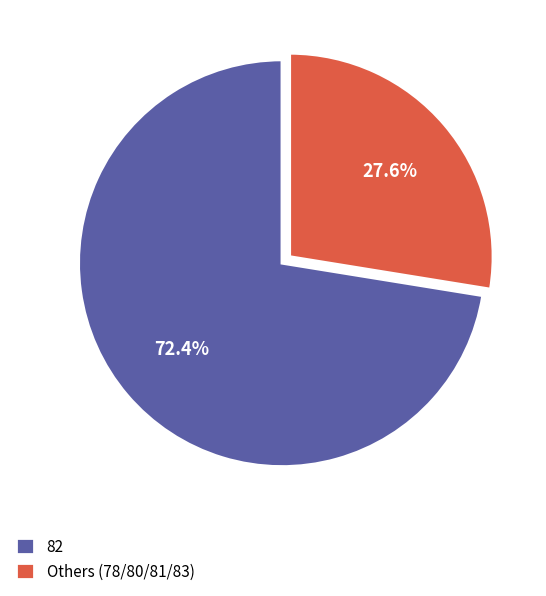

To the nearest percent, what is the average slice percentage?

50%